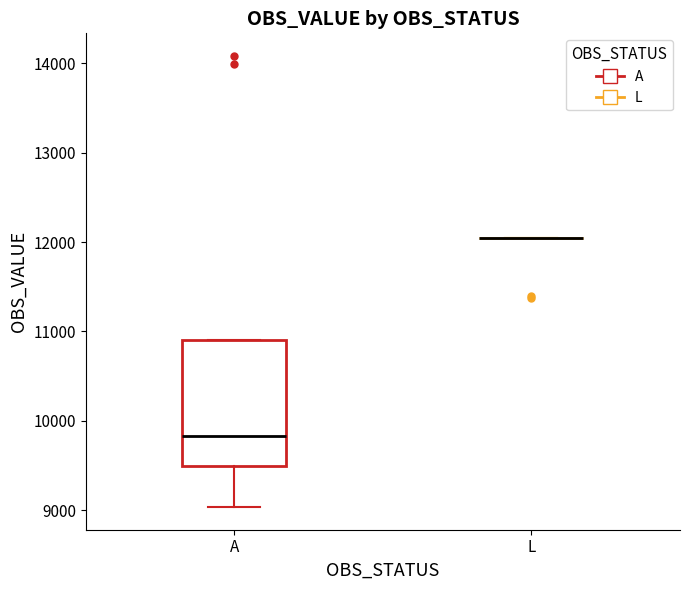

Reading left to right, transcribe this box plot: for each box, give where its median line is, the range the box spans, and where its two whiskers end, as read against the y-axis. The values are not printed on the chart, so give them approximately, as read against the axis.

A: median 9800, box 9500 to 10900, whiskers 9000 to 10900
L: box collapsed to a line at 12000, whiskers 12000 to 12000